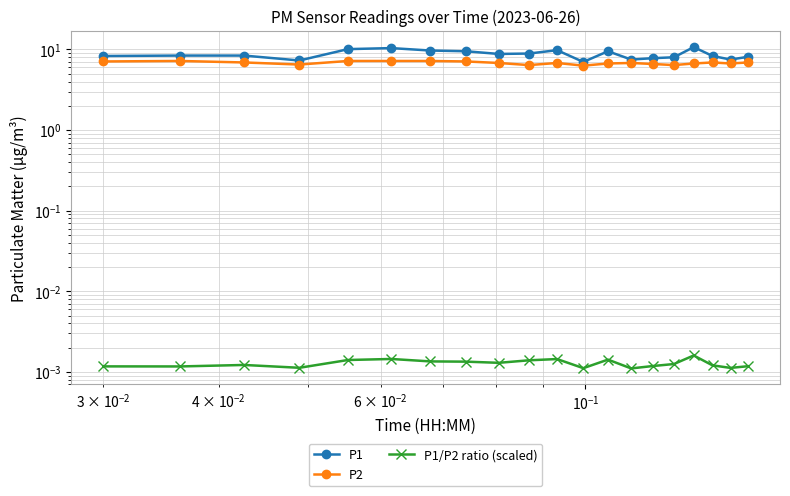

Which series has the largest total across all categories?

P1